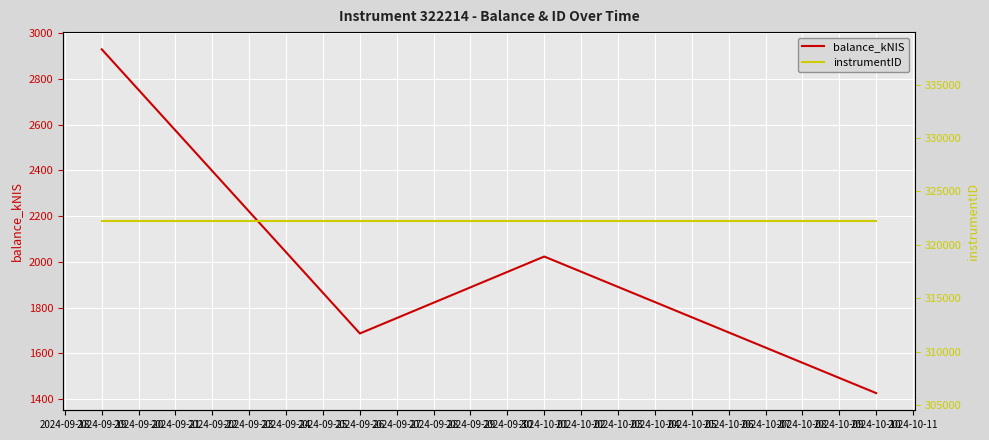

Which category has the highest value in the balance_kNIS series?

2024-09-19